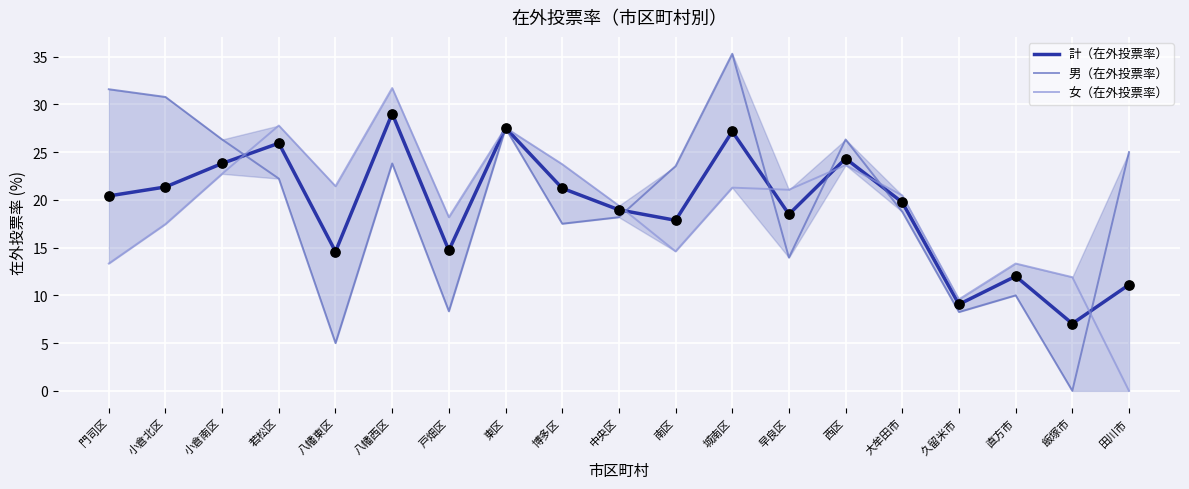

Which series reaches the minimum Y coordinate?

男（在外投票率）